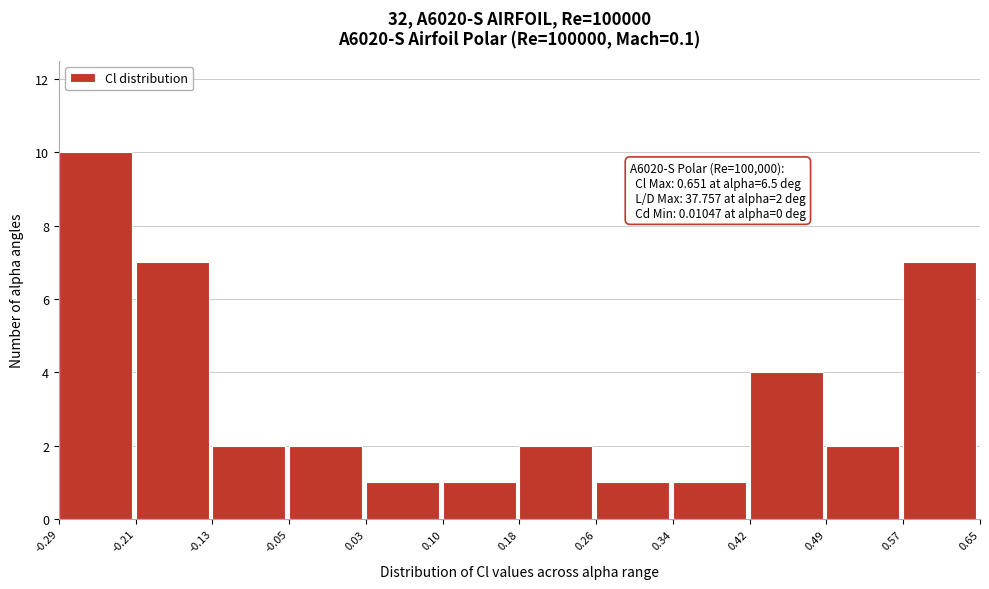

Which range on the x-axis has the tallest bar?

-0.29 to -0.21